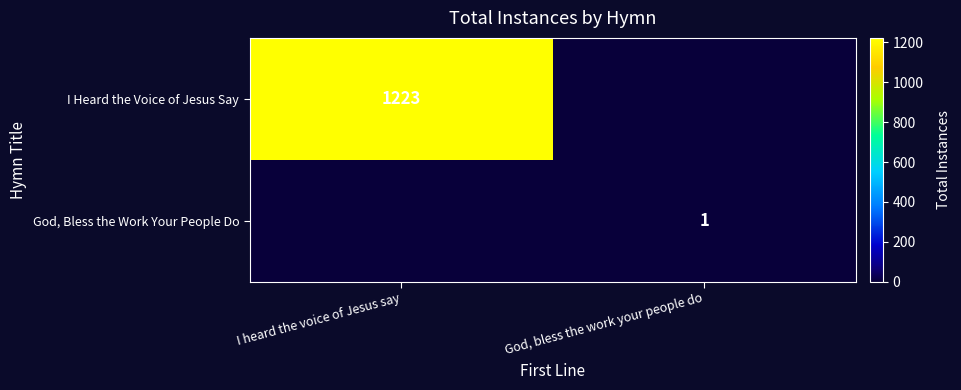

The value of I Heard the Voice of Jesus Say at I heard the voice of Jesus say is 1223. True or false?

True